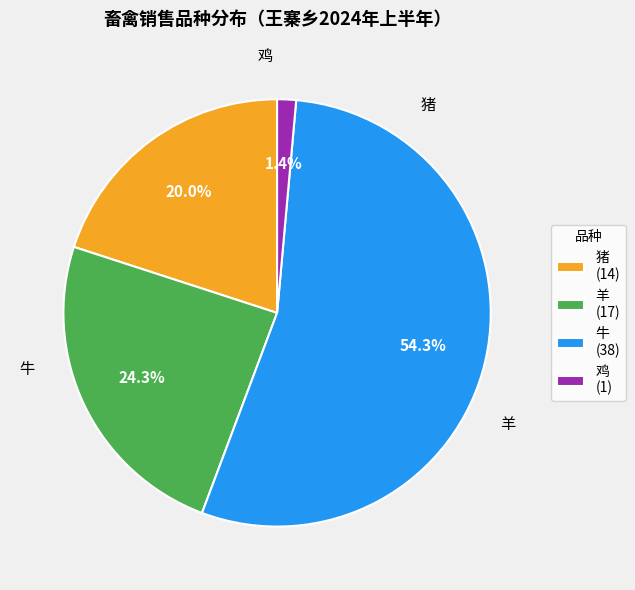

Is there any slice that represents more than half of the pie?

Yes